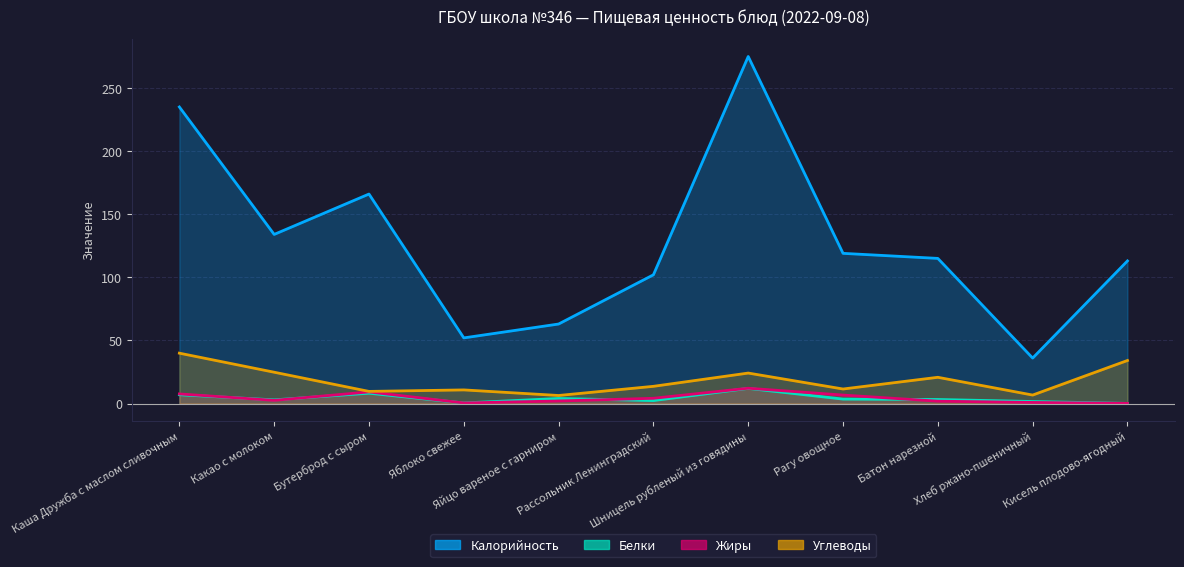

What is the sum of all Белки values?

45.2